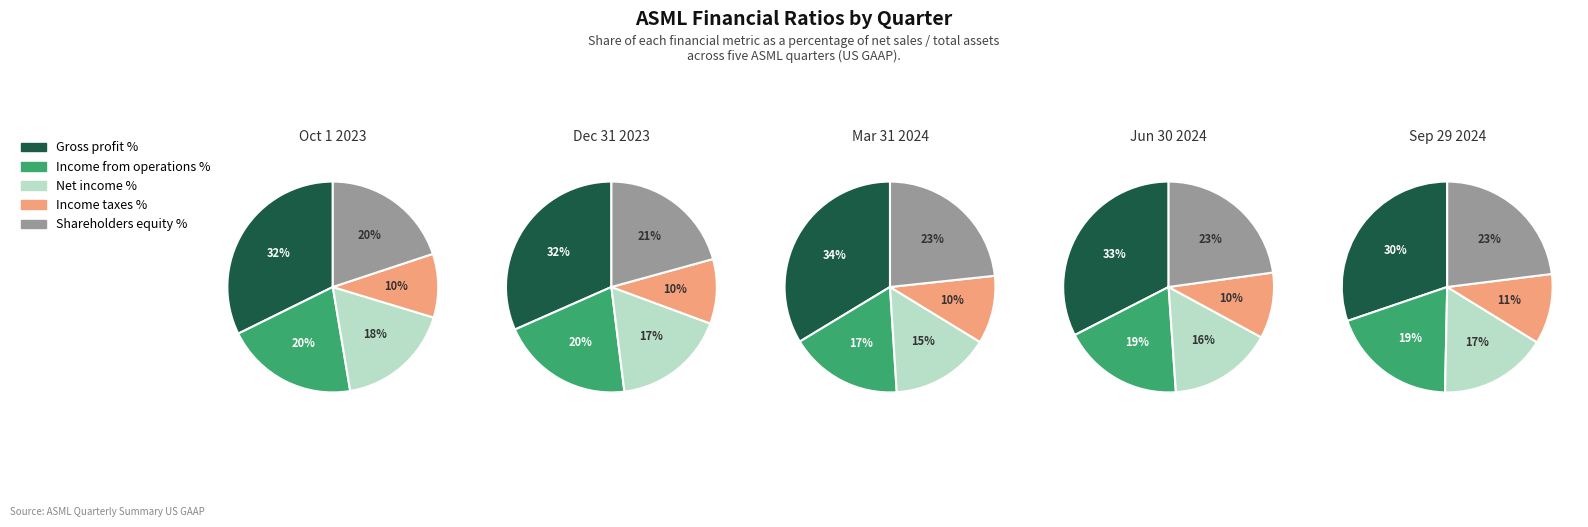

Is Sep 29 2024 the majority of the pie?

No